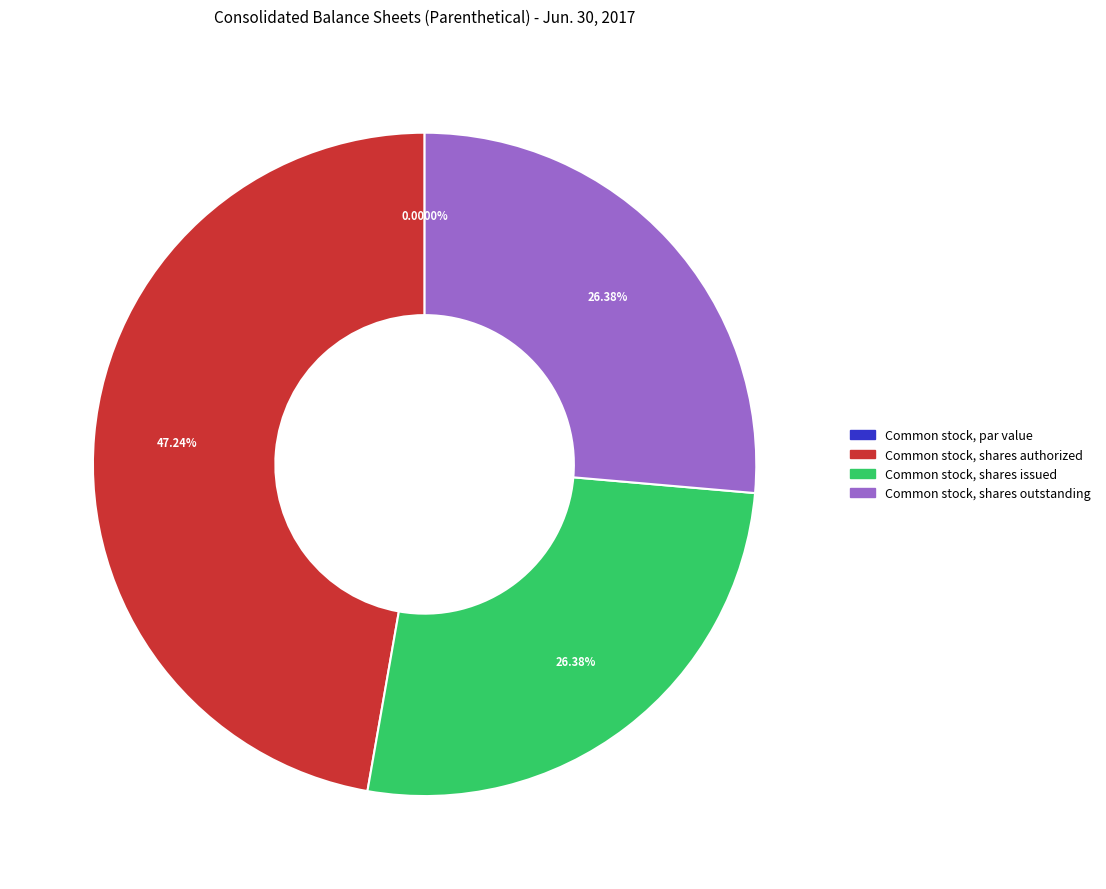

How many slices are in this pie chart?

4